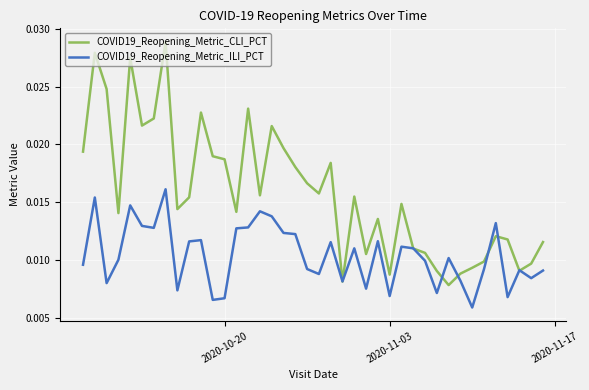

List the series in order of their peak value, highest first.

COVID19_Reopening_Metric_CLI_PCT, COVID19_Reopening_Metric_ILI_PCT